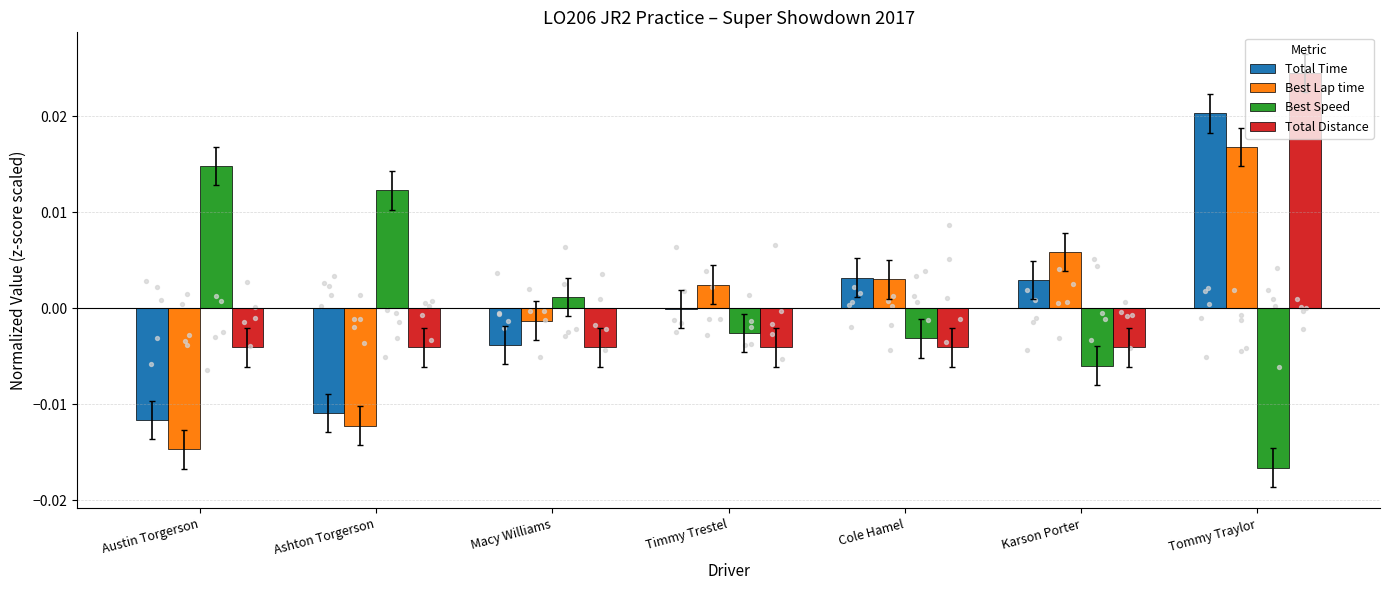

Is the value of Best Speed at Macy Williams greater than the value of Total Distance at Karson Porter?

Yes